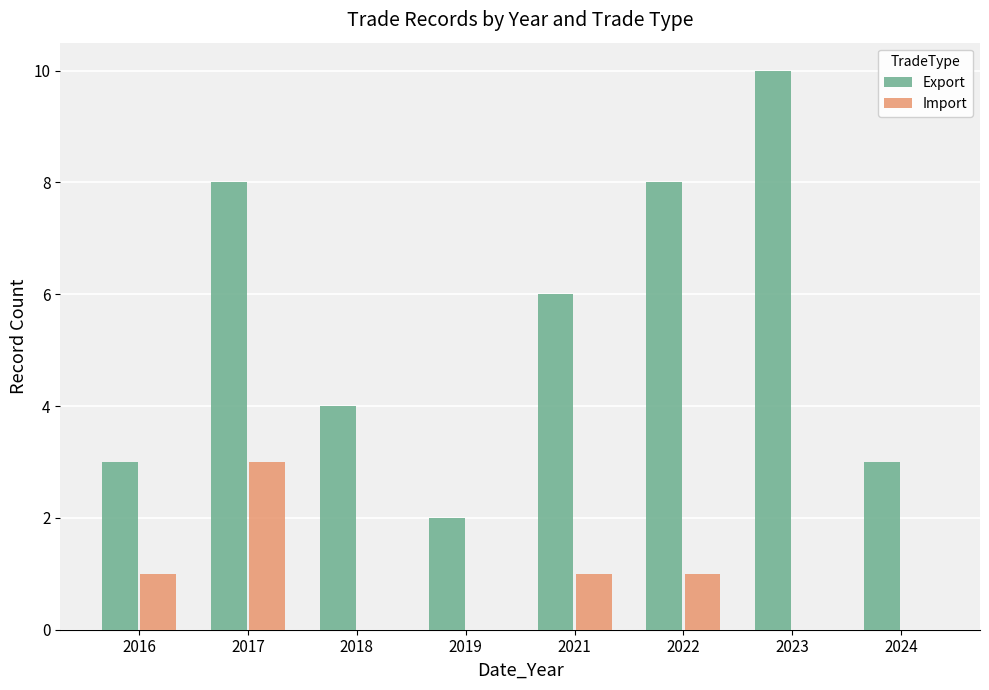

Which label corresponds to the largest value in the chart?

2023